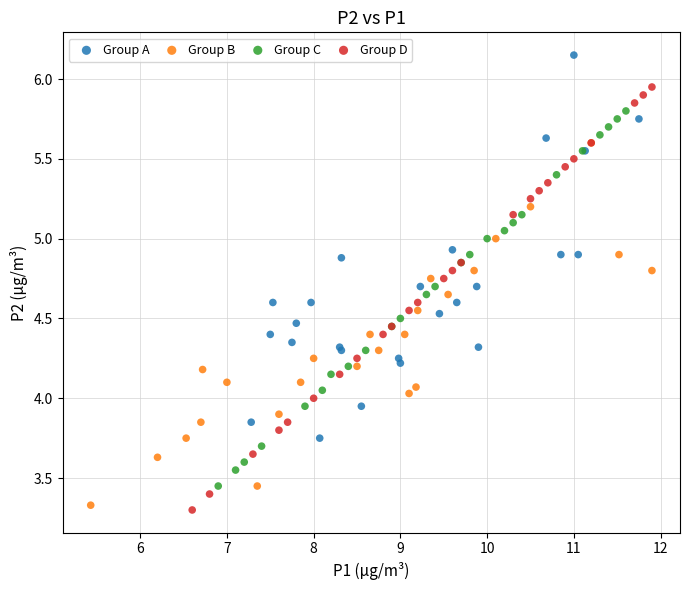

Which series has the widest spread of Y values?

Group D